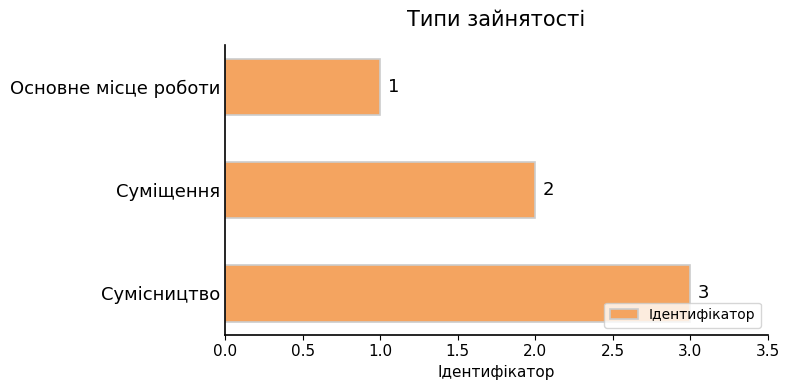

Approximately how many times larger is the value at Основне місце роботи compared to Суміщення?

0.5